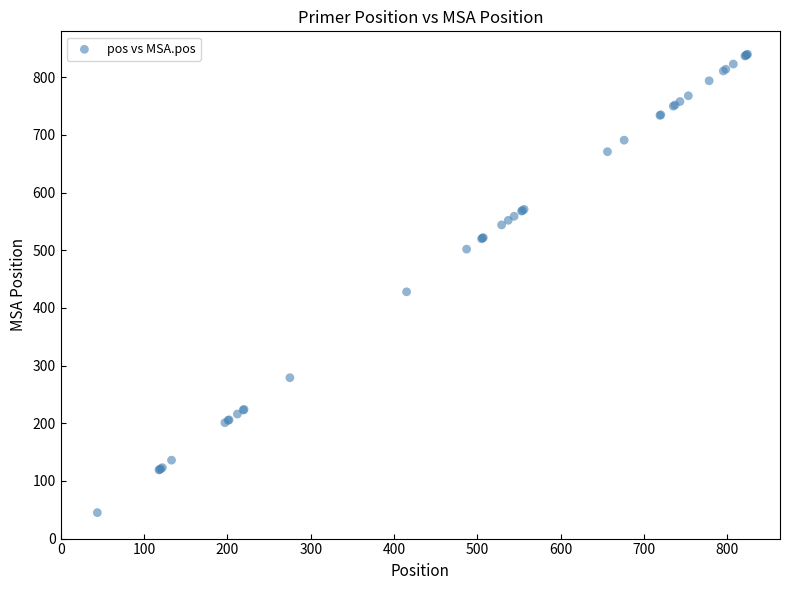

What Y value in the scatter plot is closest to 442?

428